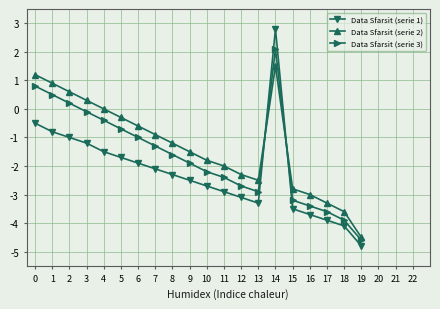

Which series has the largest range (max minus min)?

Data Sfarsit (serie 1)